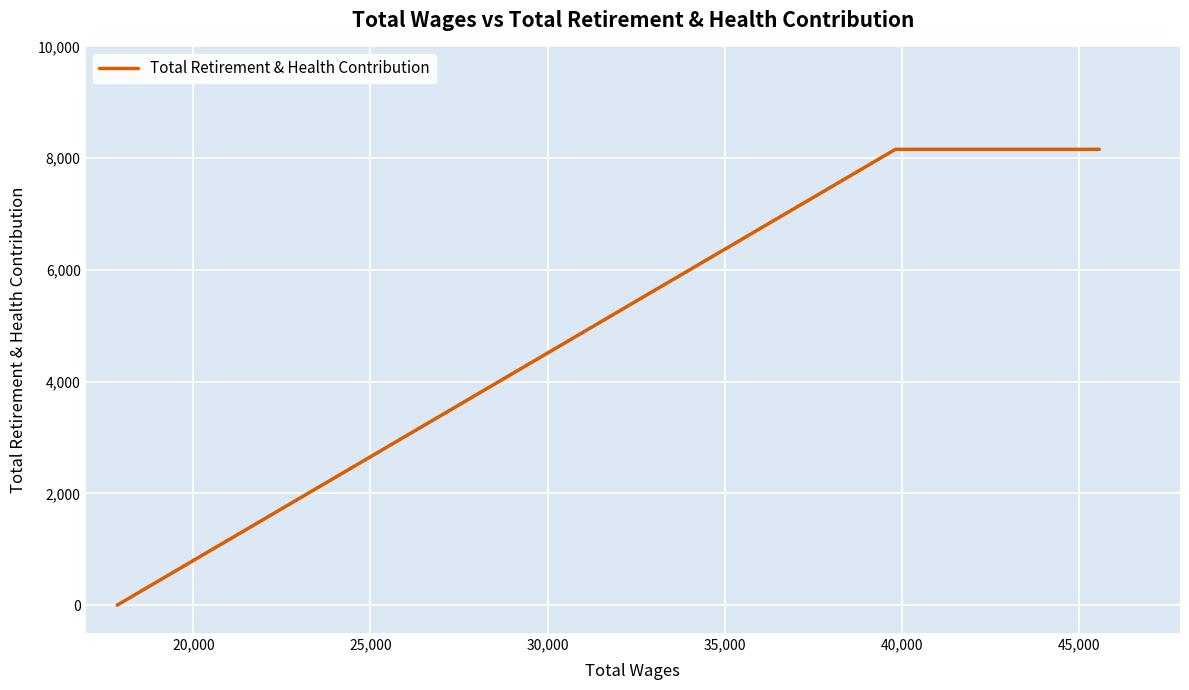

The value at 15,000 is 12148. True or false?

False